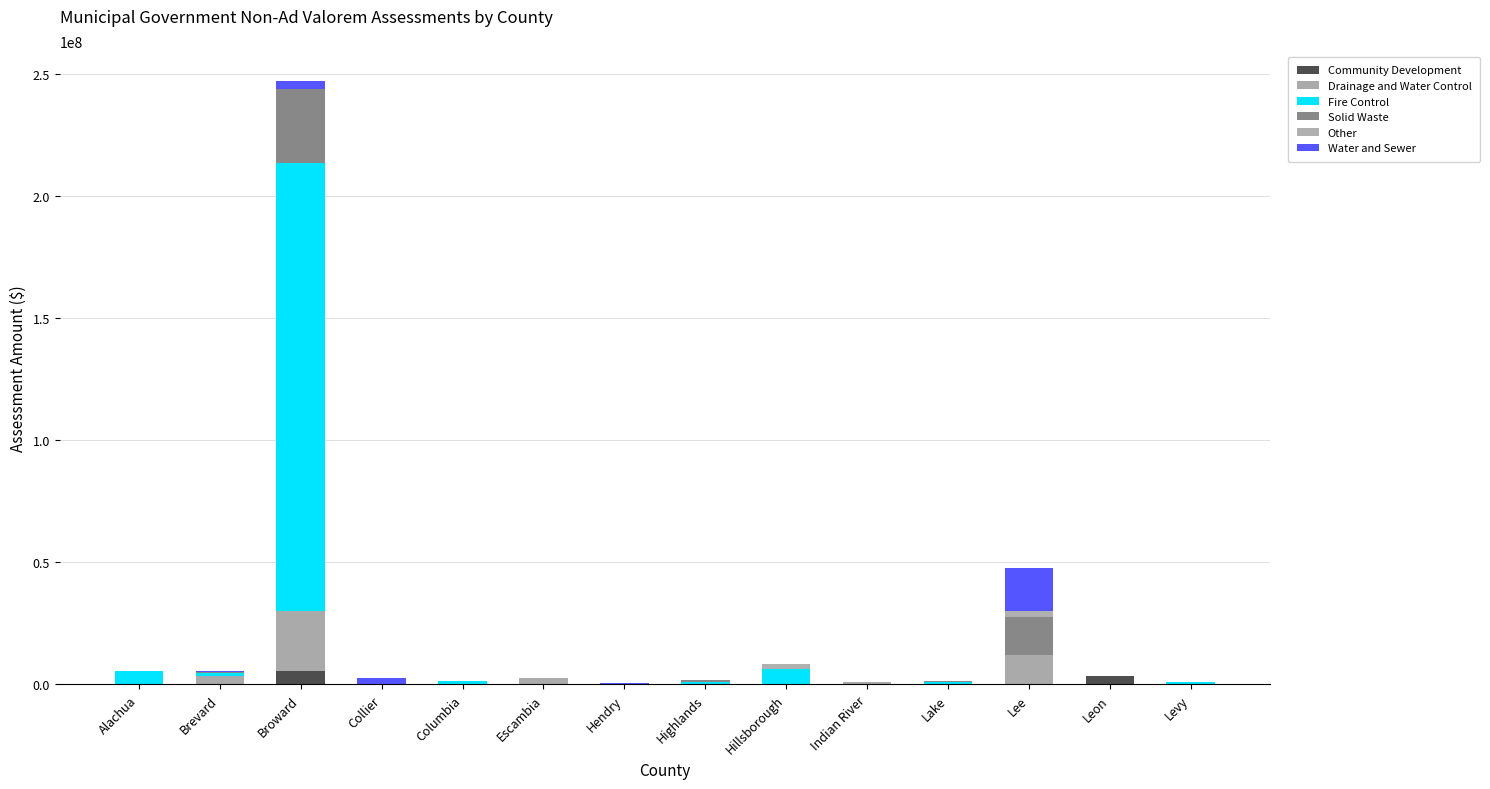

At which category is the sum across all series the highest?

Broward